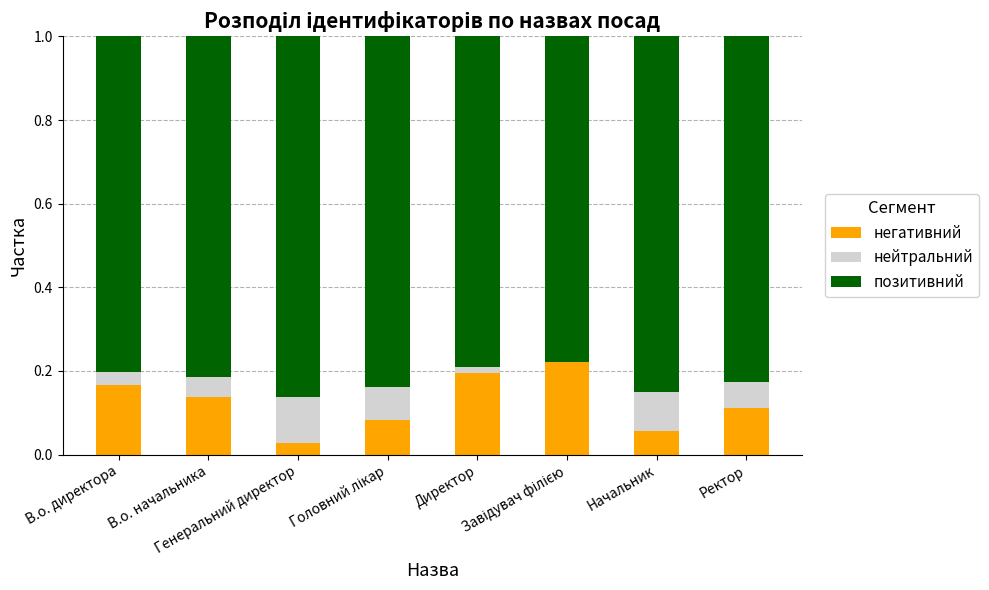

List the labels in order of негативний value, smallest first.

Генеральний директор, Начальник, Головний лікар, Ректор, В.о. начальника, В.о. директора, Директор, Завідувач філією